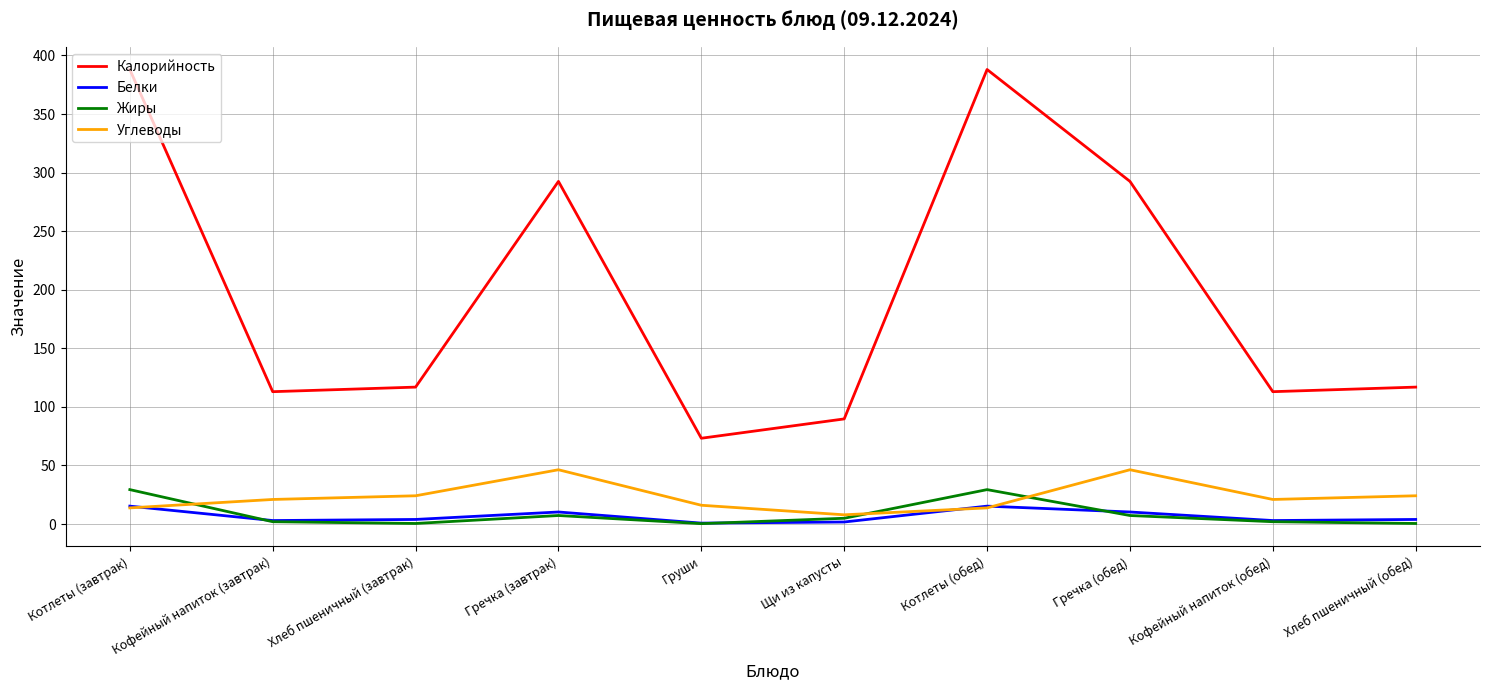

How many values in the Жиры series exceed 4?

5